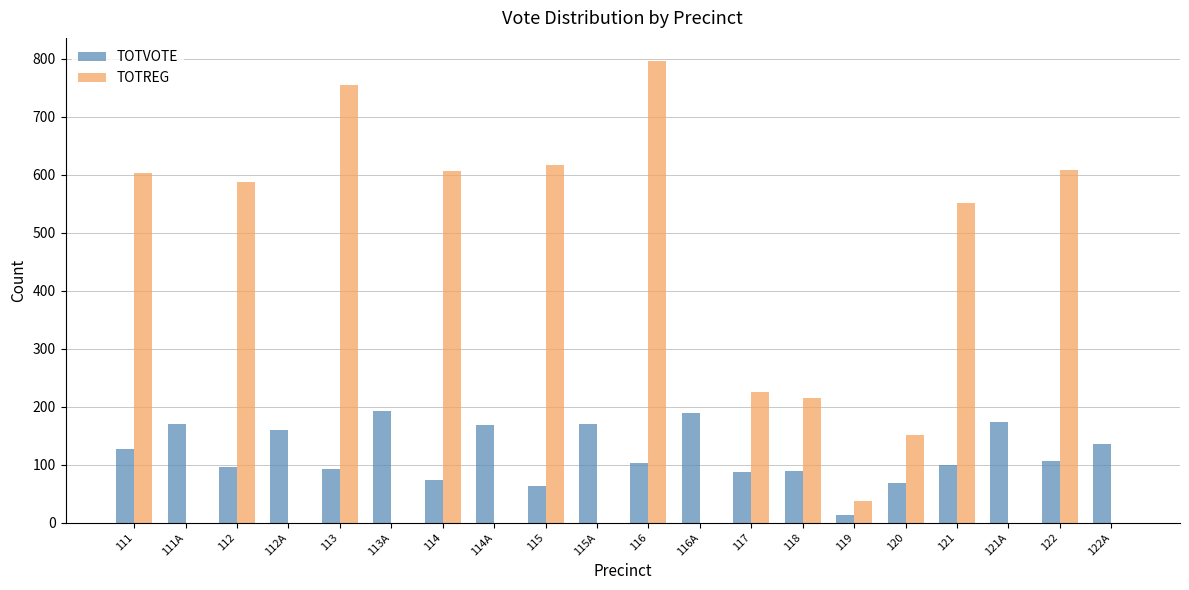

What is the sum of all TOTREG values?

5755